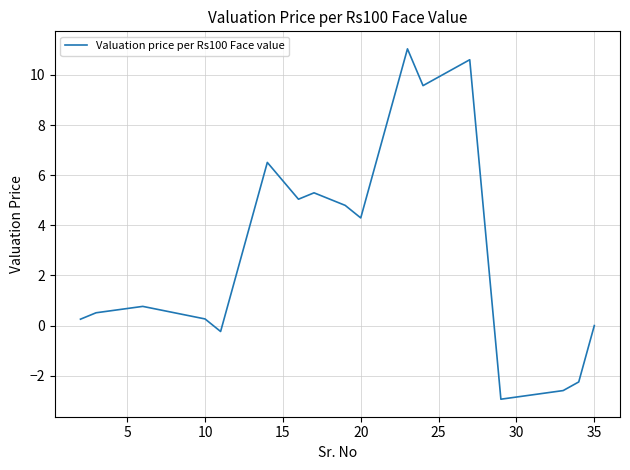

What is the smallest value displayed?

-2.9